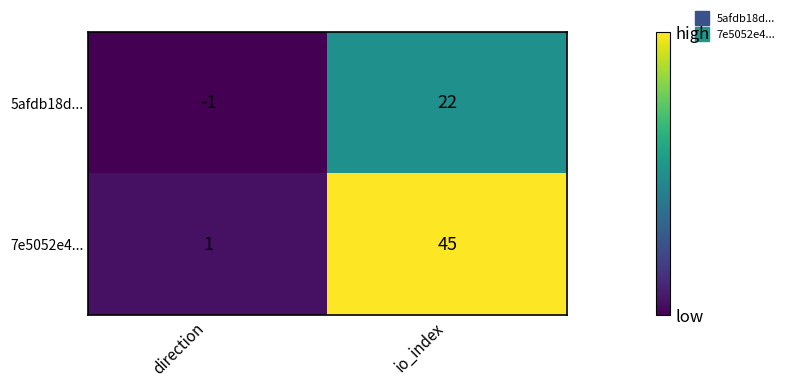

What is the difference between the highest and lowest values at io_index?

23